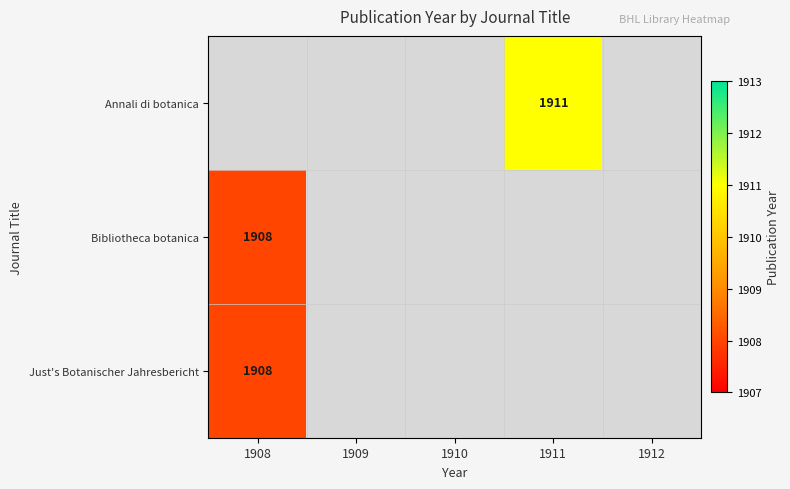

What is the smallest value displayed?

1908.0